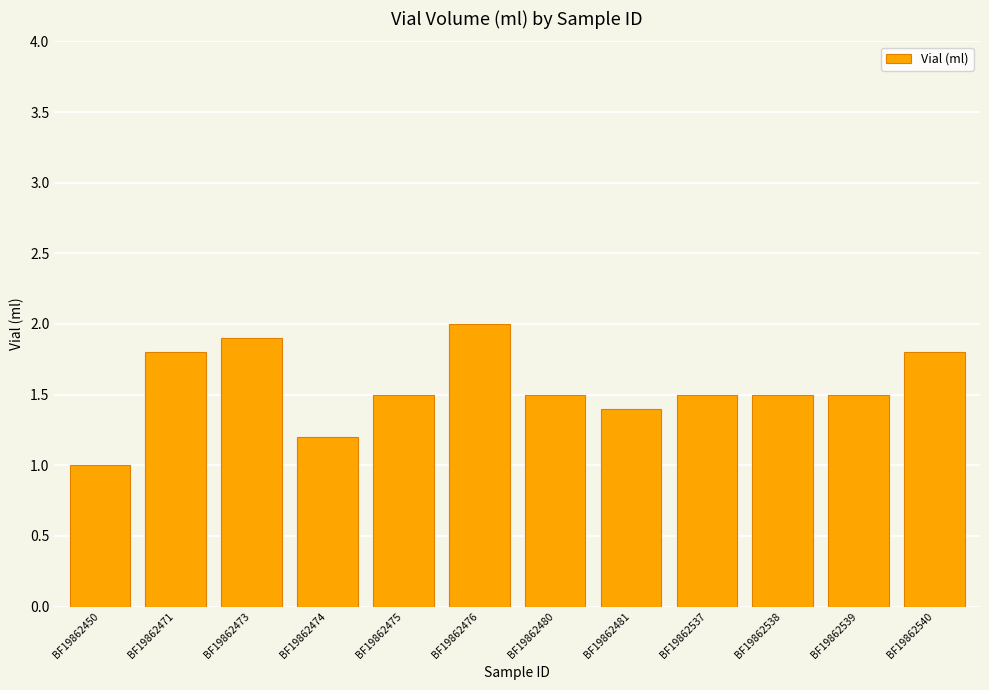

What is the value of the 4th bar from the left?

1.2